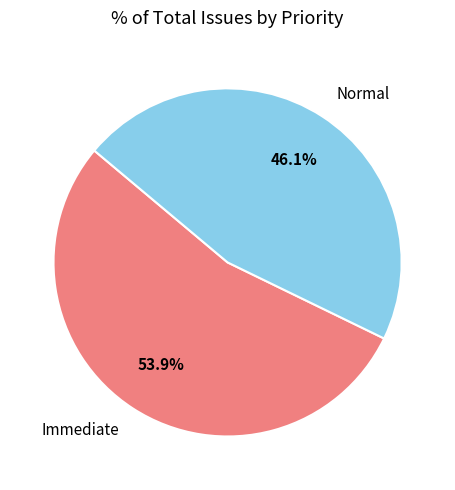

What is the ratio of the value at Normal to the value at Immediate?

0.9